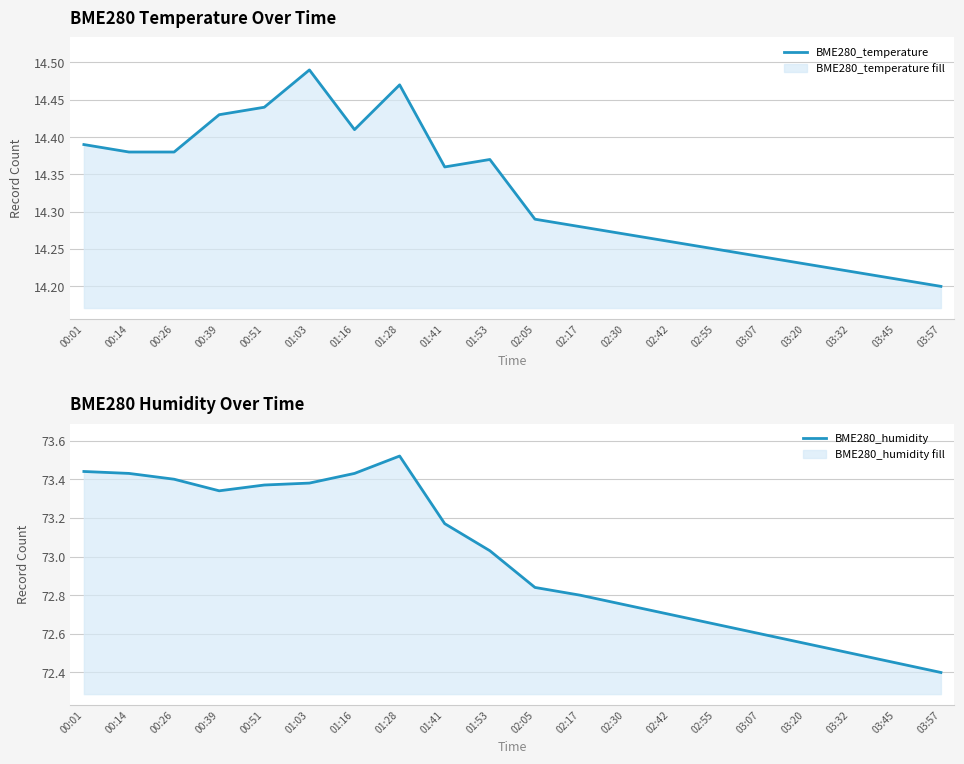

List the series in order of their peak value, highest first.

BME280_humidity, BME280_temperature